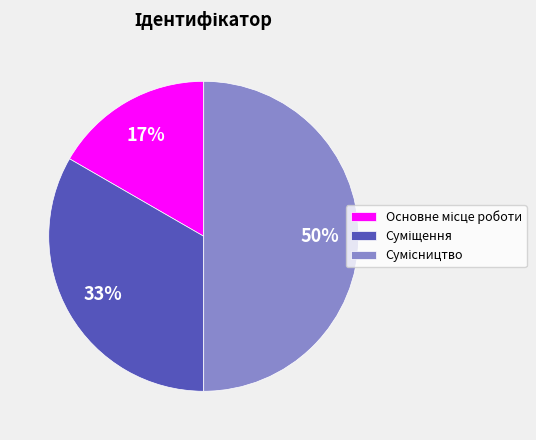

To the nearest percent, what is the average slice percentage?

33%